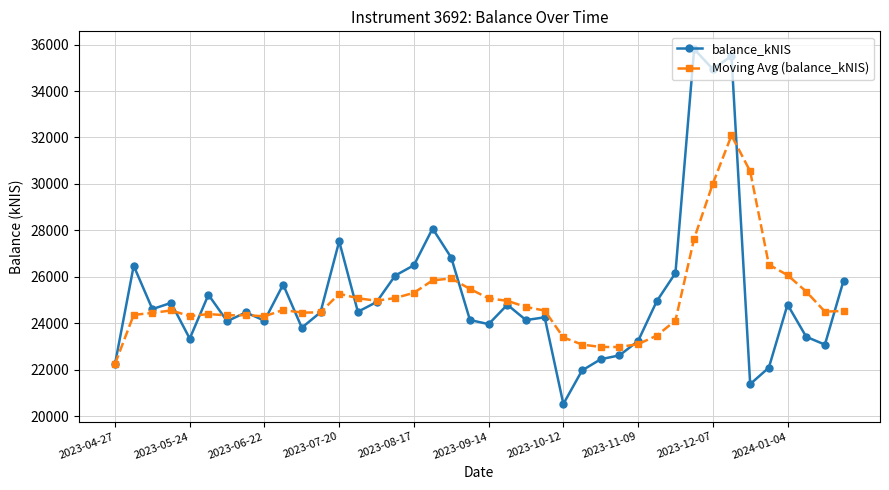

How many data points in Moving Avg (balance_kNIS) are less than 24549?

20